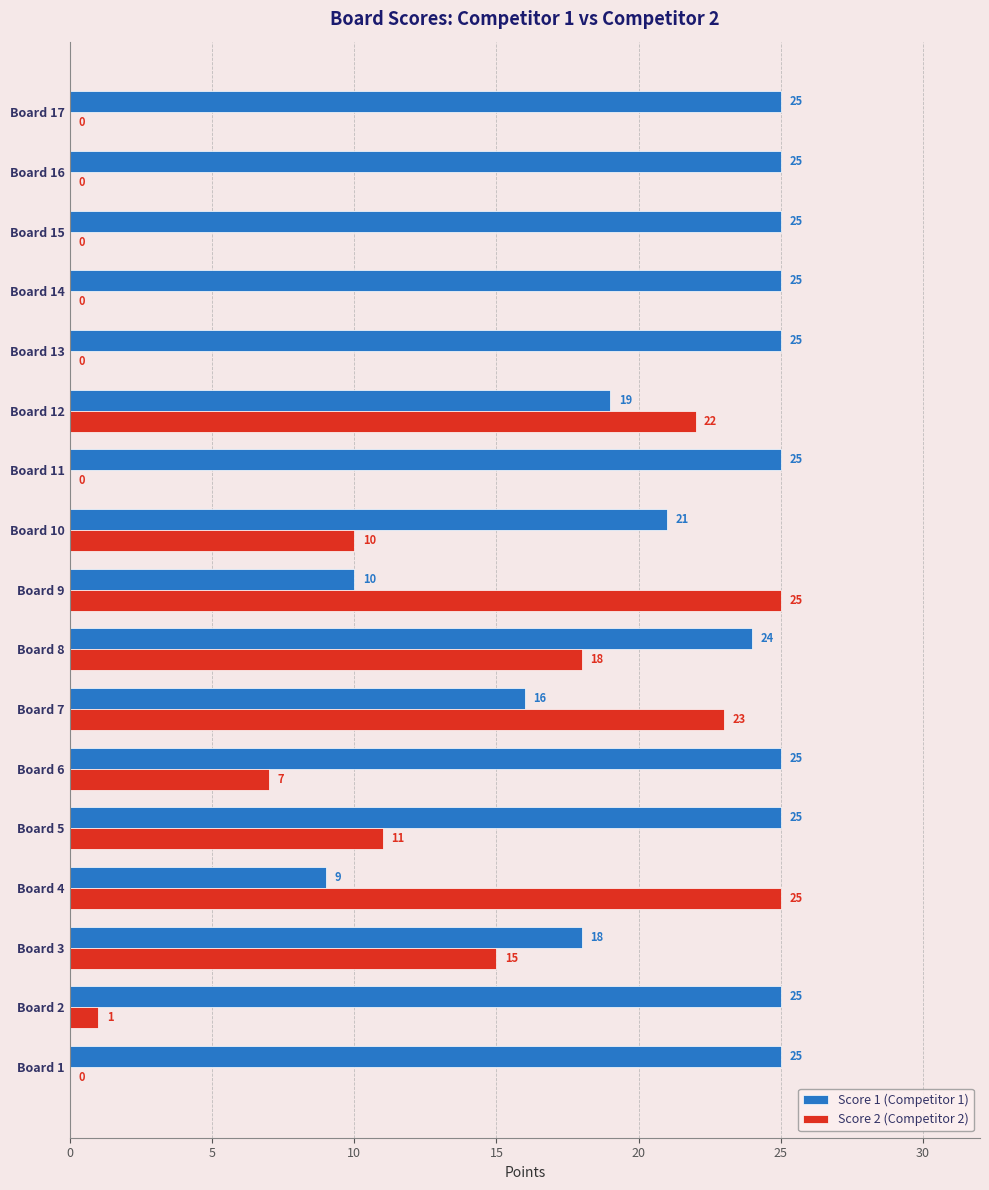

What is the sum of all Score 2 (Competitor 2) values?

157